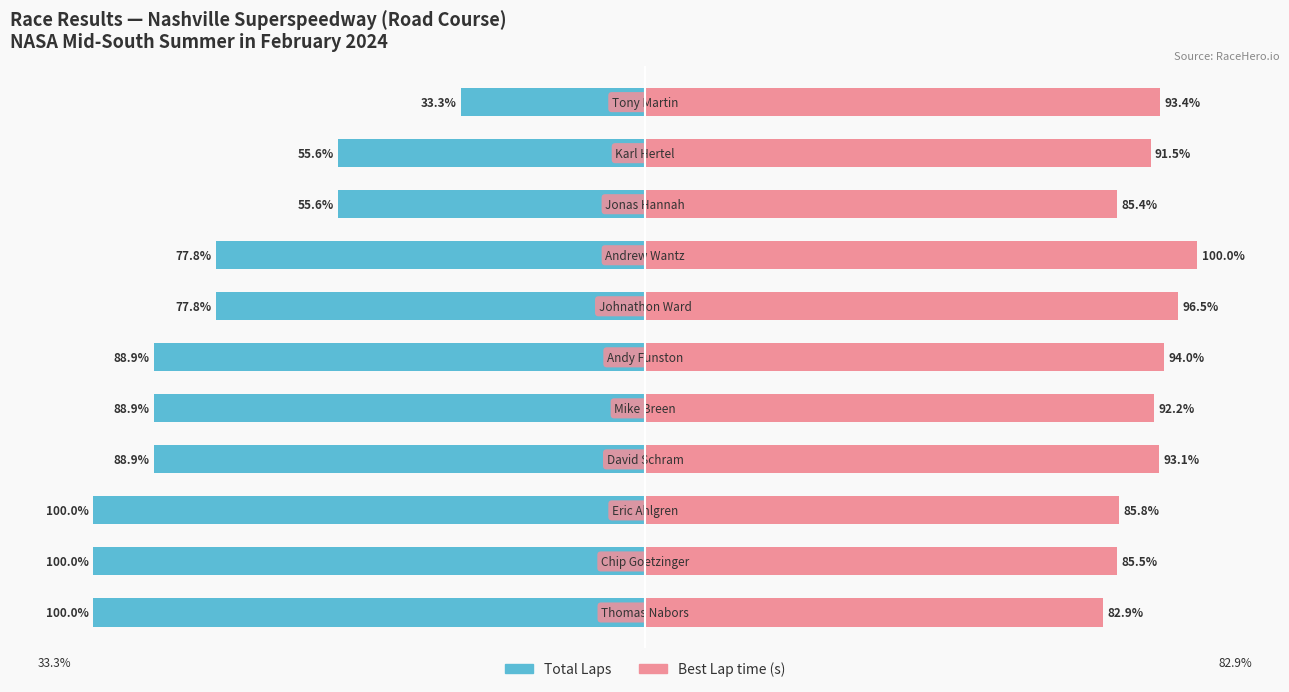

How many bars are there in each group?

2